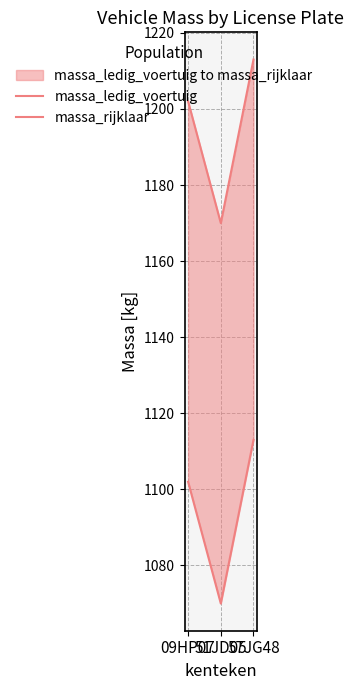

What is the difference between the second highest and minimum values in the massa_rijklaar series?

32